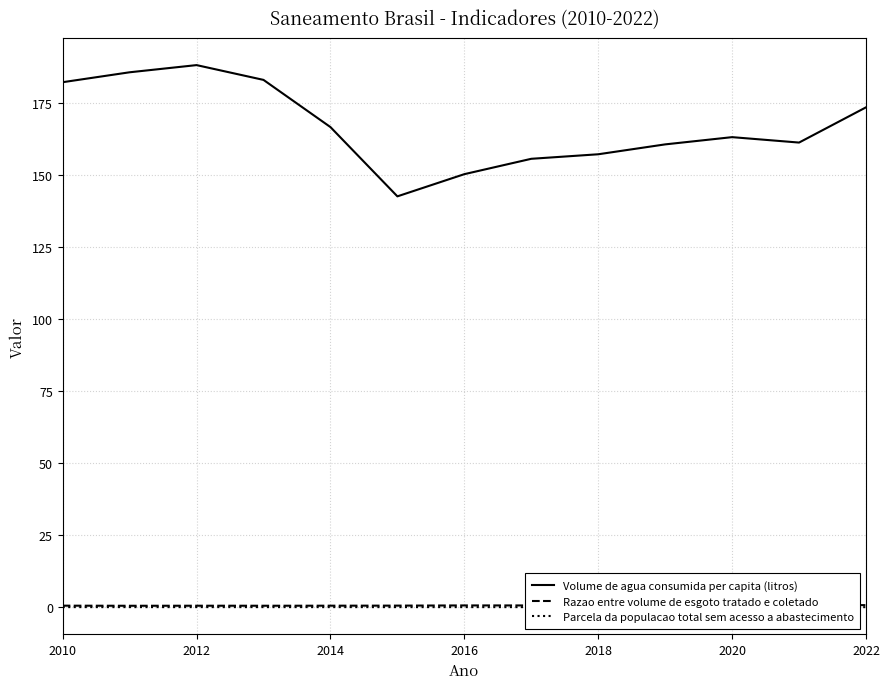

What is the highest value of the Volume de agua consumida per capita (litros) series?

188.1